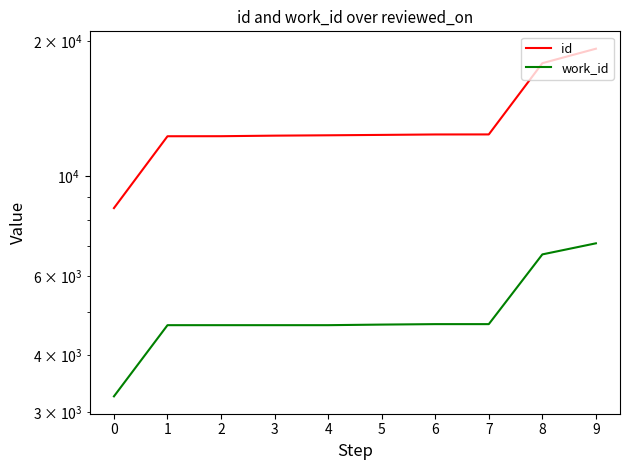

Reading left to right, transcribe all the data shown in this chart.

id: 8500	12274	12277	12312	12334	12359	12386	12389	17836	19204
work_id: 3246	4671	4671	4671	4671	4685	4696	4696	6708	7099